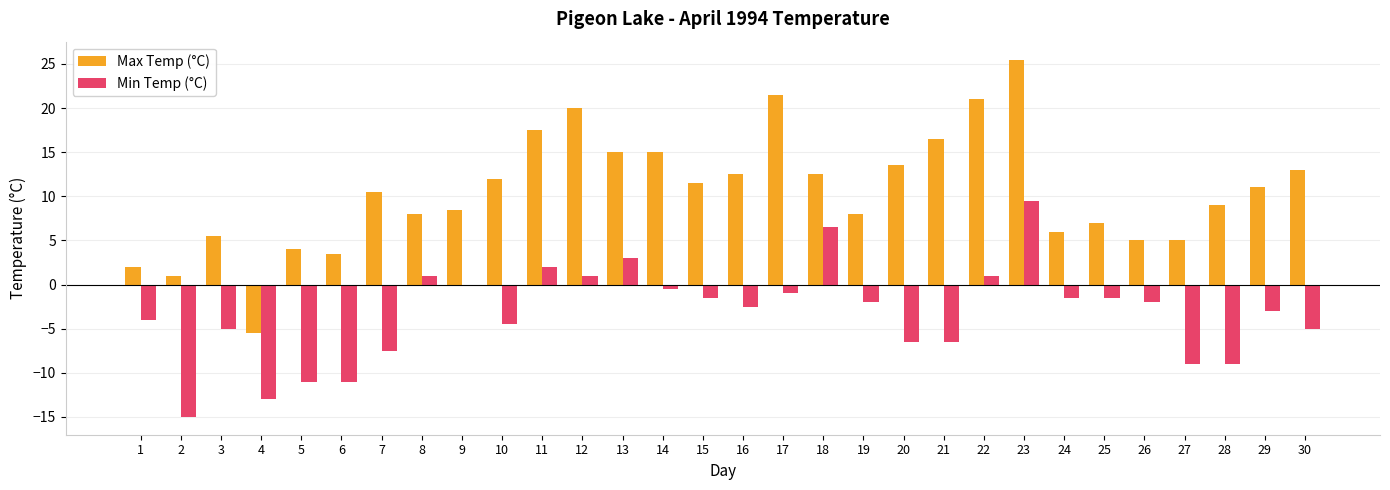

Read the Max Temp (°C) value at 5.

4.0